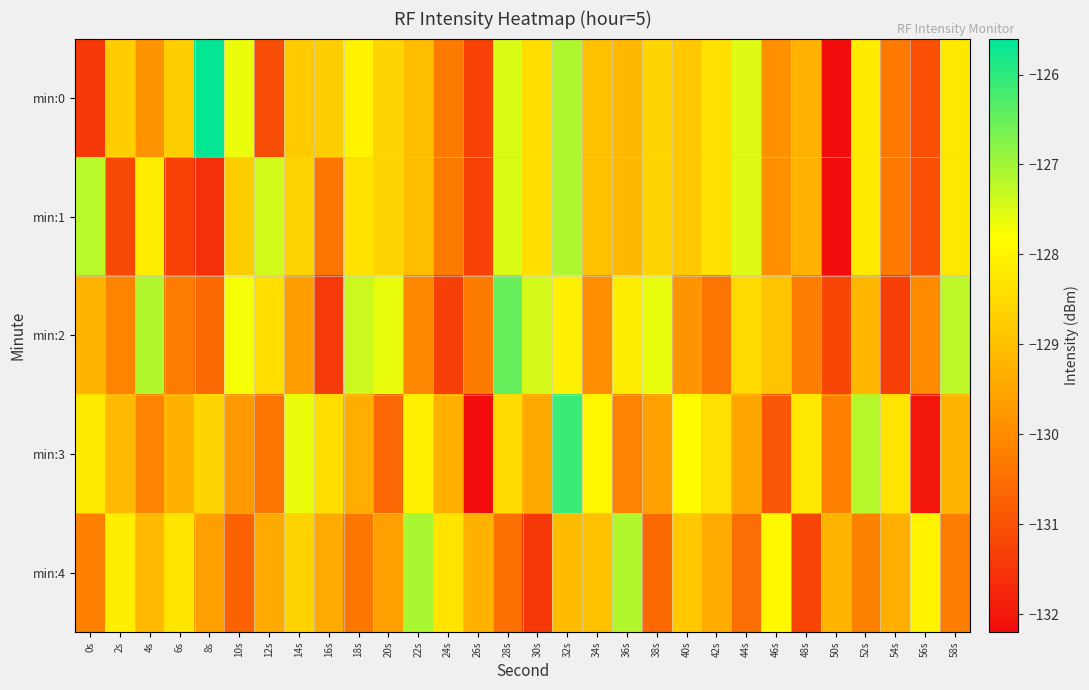

Reading left to right, what are all the values shown in this chart?

min:0: 0s=-131.5	2s=-128.8	4s=-129.8	6s=-128.7	8s=-125.7	10s=-127.6	12s=-131.1	14s=-128.8	16s=-128.7	18s=-128.0	20s=-128.6	22s=-129.1	24s=-130.3	26s=-131.3	28s=-127.5	30s=-128.4	32s=-127.1	34s=-129.0	36s=-129.1	38s=-128.6	40s=-128.8	42s=-128.4	44s=-127.5	46s=-129.9	48s=-129.2	50s=-132.2	52s=-128.2	54s=-130.3	56s=-131.0	58s=-128.2
min:1: 0s=-127.2	2s=-131.1	4s=-128.1	6s=-131.3	8s=-131.6	10s=-128.7	12s=-127.4	14s=-128.6	16s=-130.4	18s=-128.4	20s=-128.6	22s=-129.1	24s=-130.3	26s=-131.3	28s=-127.5	30s=-128.4	32s=-127.1	34s=-129.0	36s=-129.1	38s=-128.6	40s=-128.8	42s=-128.4	44s=-127.5	46s=-129.9	48s=-129.2	50s=-132.2	52s=-128.2	54s=-130.3	56s=-131.0	58s=-128.2
min:2: 0s=-129.2	2s=-130.1	4s=-127.1	6s=-130.3	8s=-130.6	10s=-127.7	12s=-128.4	14s=-129.6	16s=-131.4	18s=-127.4	20s=-127.6	22s=-130.1	24s=-131.3	26s=-130.3	28s=-126.5	30s=-127.4	32s=-128.1	34s=-130.0	36s=-128.1	38s=-127.6	40s=-129.8	42s=-130.4	44s=-128.5	46s=-128.9	48s=-130.2	50s=-131.2	52s=-129.2	54s=-131.3	56s=-130.0	58s=-127.2
min:3: 0s=-128.2	2s=-129.1	4s=-130.1	6s=-129.3	8s=-128.6	10s=-129.7	12s=-130.4	14s=-127.6	16s=-128.4	18s=-129.4	20s=-130.6	22s=-128.1	24s=-129.3	26s=-132.3	28s=-128.5	30s=-129.4	32s=-126.1	34s=-128.0	36s=-130.1	38s=-129.6	40s=-127.8	42s=-128.4	44s=-129.5	46s=-130.9	48s=-128.2	50s=-130.2	52s=-127.2	54s=-128.3	56s=-132.0	58s=-129.2
min:4: 0s=-130.2	2s=-128.1	4s=-129.1	6s=-128.3	8s=-129.6	10s=-130.7	12s=-129.4	14s=-128.6	16s=-129.4	18s=-130.4	20s=-129.6	22s=-127.1	24s=-128.3	26s=-129.3	28s=-130.5	30s=-131.4	32s=-129.1	34s=-129.0	36s=-127.1	38s=-130.6	40s=-128.8	42s=-129.4	44s=-130.5	46s=-127.9	48s=-131.2	50s=-129.2	52s=-130.2	54s=-129.3	56s=-128.0	58s=-130.2